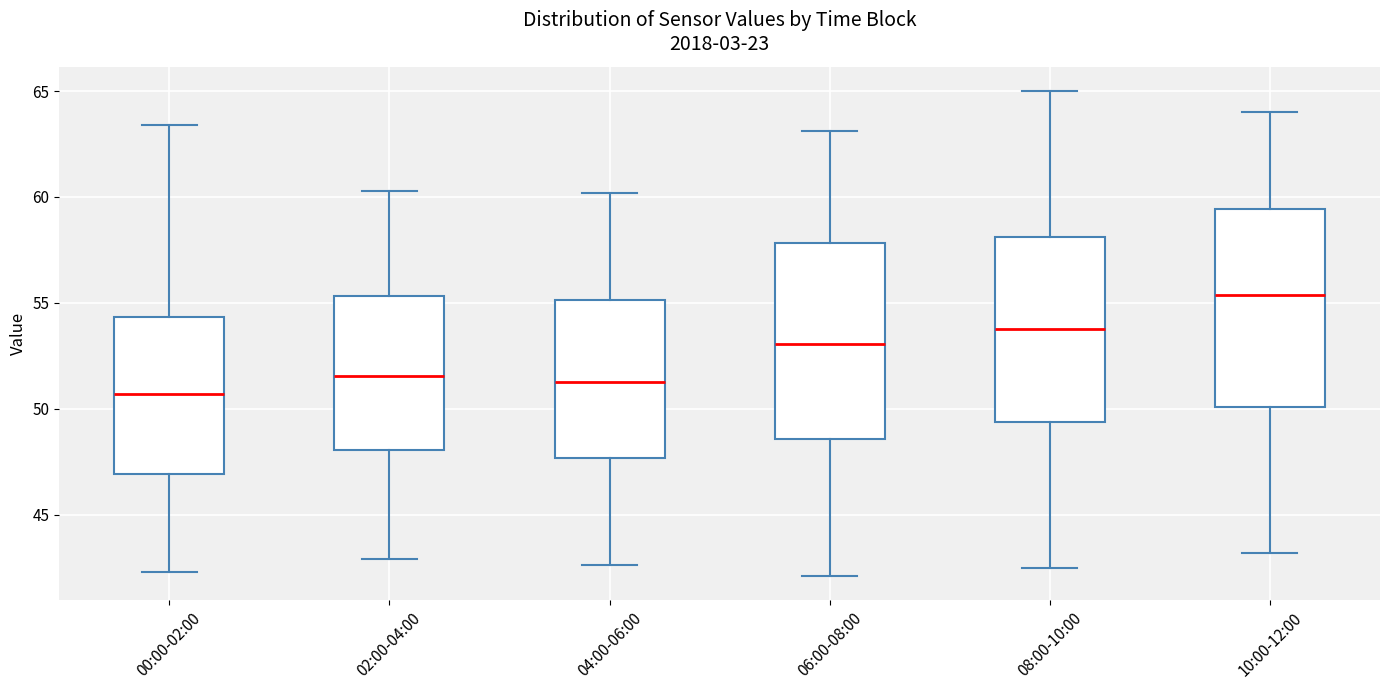

Reading left to right, read every box against the y-axis: the position of its median line, the range the box covers, and the ends of its whiskers. The values are not printed on the chart, so give them approximately, as read against the axis.

00:00-02:00: median 50.5, box 47.0 to 54.5, whiskers 42.5 to 63.5
02:00-04:00: median 51.5, box 48.0 to 55.5, whiskers 43.0 to 60.5
04:00-06:00: median 51.5, box 47.5 to 55.0, whiskers 42.5 to 60.0
06:00-08:00: median 53.0, box 48.5 to 58.0, whiskers 42.0 to 63.0
08:00-10:00: median 54.0, box 49.5 to 58.0, whiskers 42.5 to 65.0
10:00-12:00: median 55.5, box 50.0 to 59.5, whiskers 43.0 to 64.0